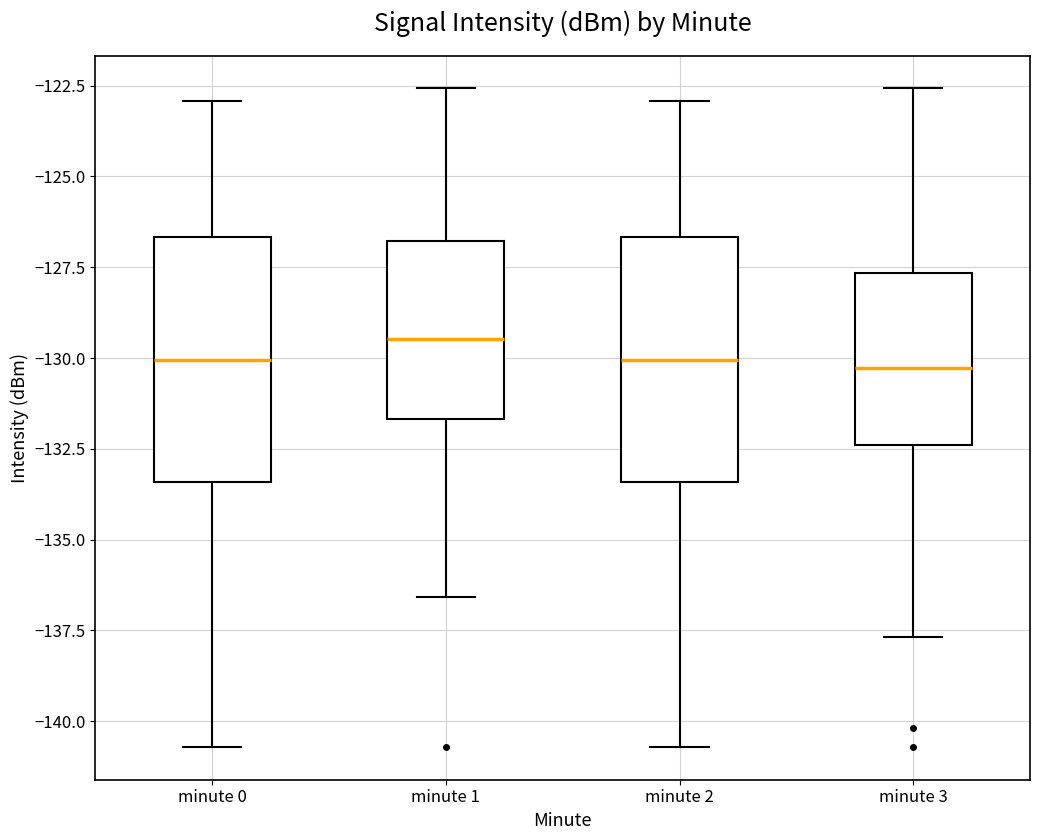

Reading left to right, read every box against the y-axis: the position of its median line, the range the box covers, and the ends of its whiskers. The values are not printed on the chart, so give them approximately, as read against the axis.

minute 0: median -130.0, box -133.5 to -126.5, whiskers -140.5 to -123.0
minute 1: median -129.5, box -131.5 to -127.0, whiskers -136.5 to -122.5
minute 2: median -130.0, box -133.5 to -126.5, whiskers -140.5 to -123.0
minute 3: median -130.5, box -132.5 to -127.5, whiskers -137.5 to -122.5